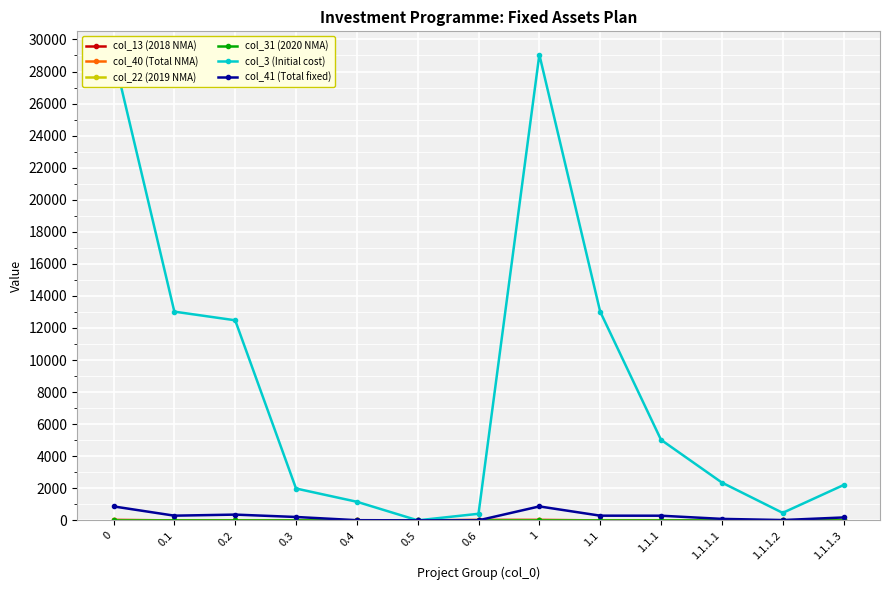

True or false: col_22 (2019 NMA) has more than 2 interior local peaks.

False